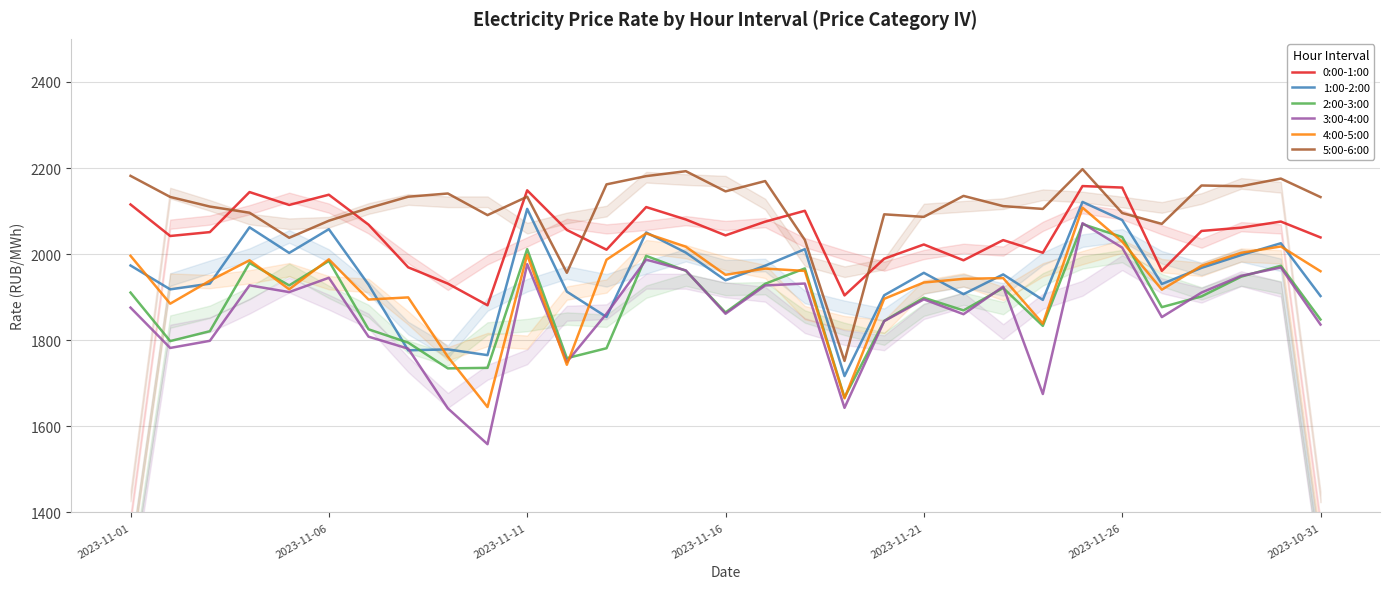

True or false: 3:00-4:00 and 5:00-6:00 cross at least once.

False